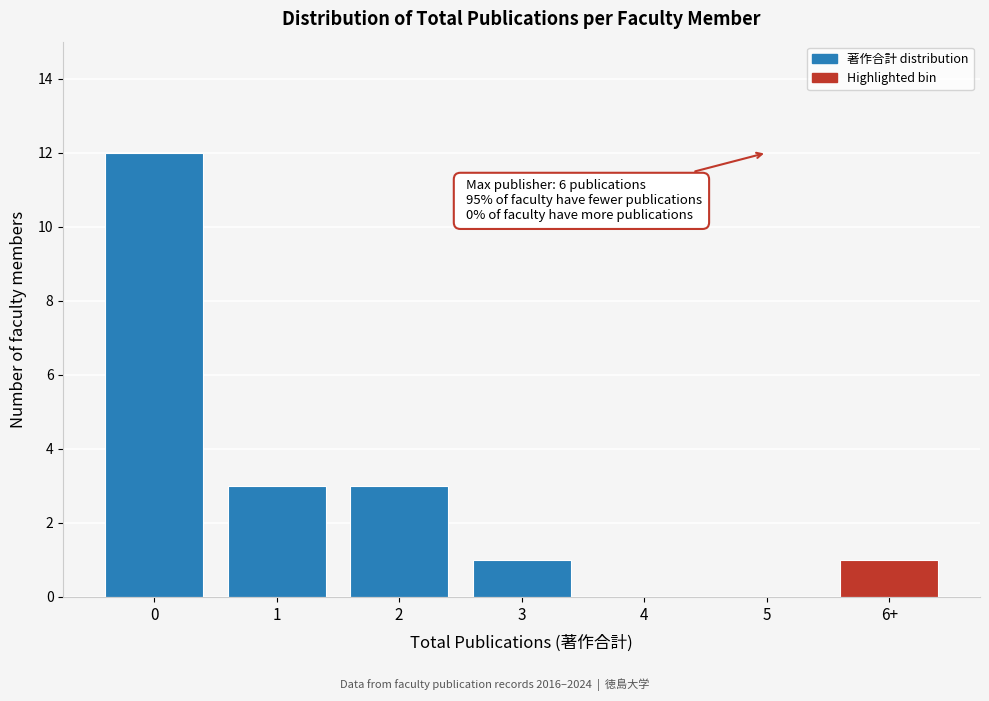

Reading left to right, extract all data points from this chart.

0=12	1=3	2=3	3=1	4=0	5=0	6+=1